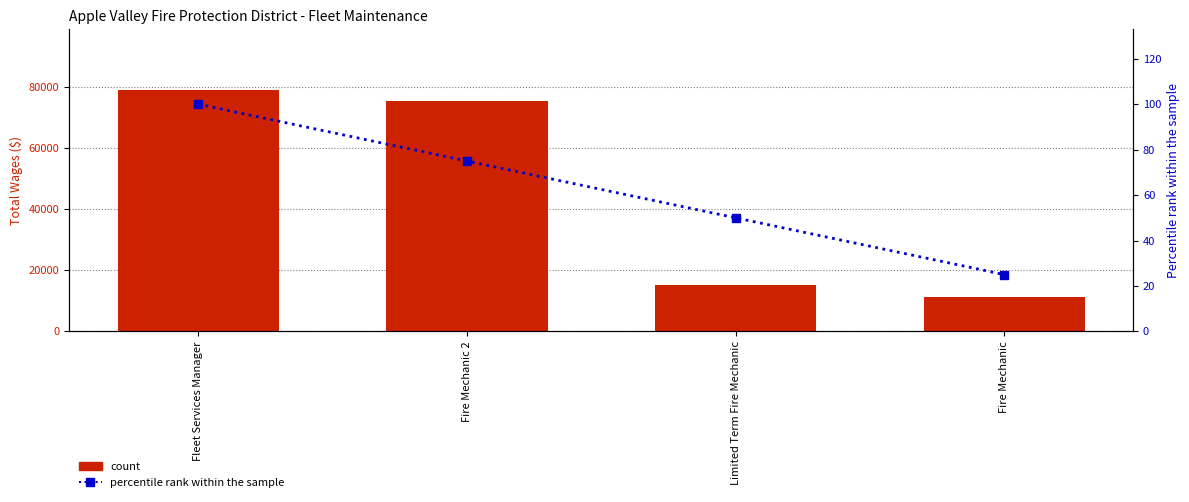

Read the Percentile rank within the sample value at Limited Term Fire Mechanic, to the nearest 5.

50